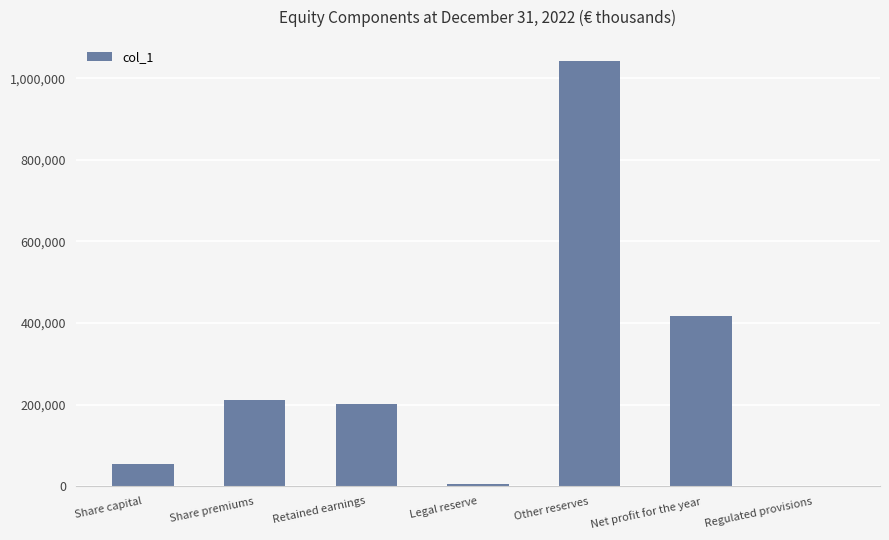

Where does the data first go above 202402?

Share premiums